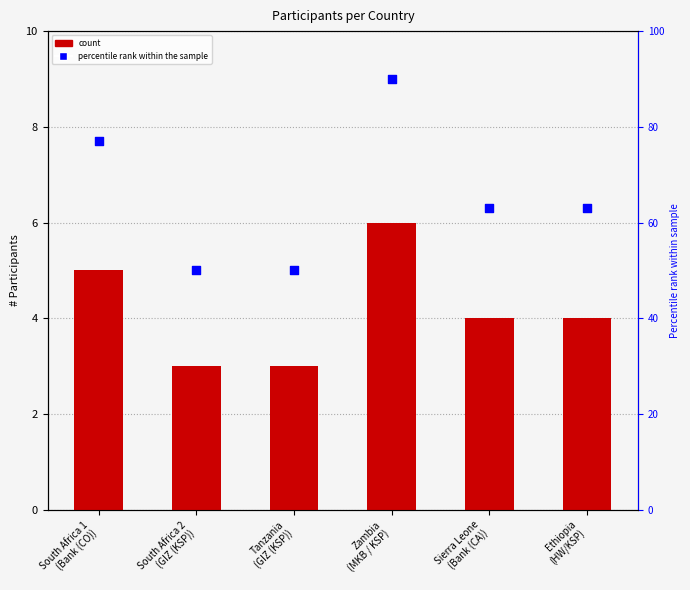

Is the value of count at South Africa 1
(Bank (CO)) greater than the value of percentile rank within the sample at Tanzania
(GIZ (KSP))?

No